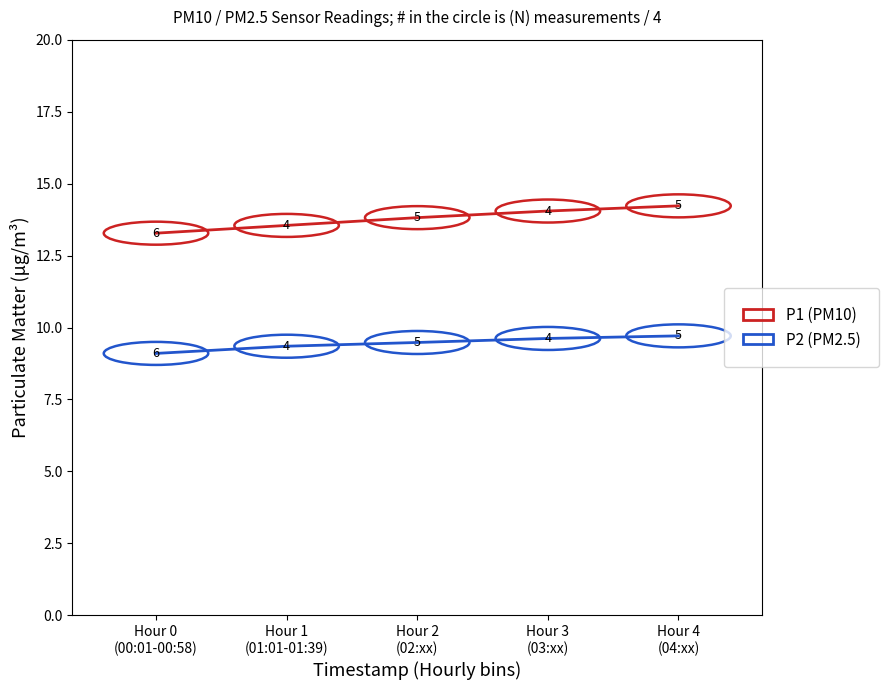

Count the number of categories in the chart.

5